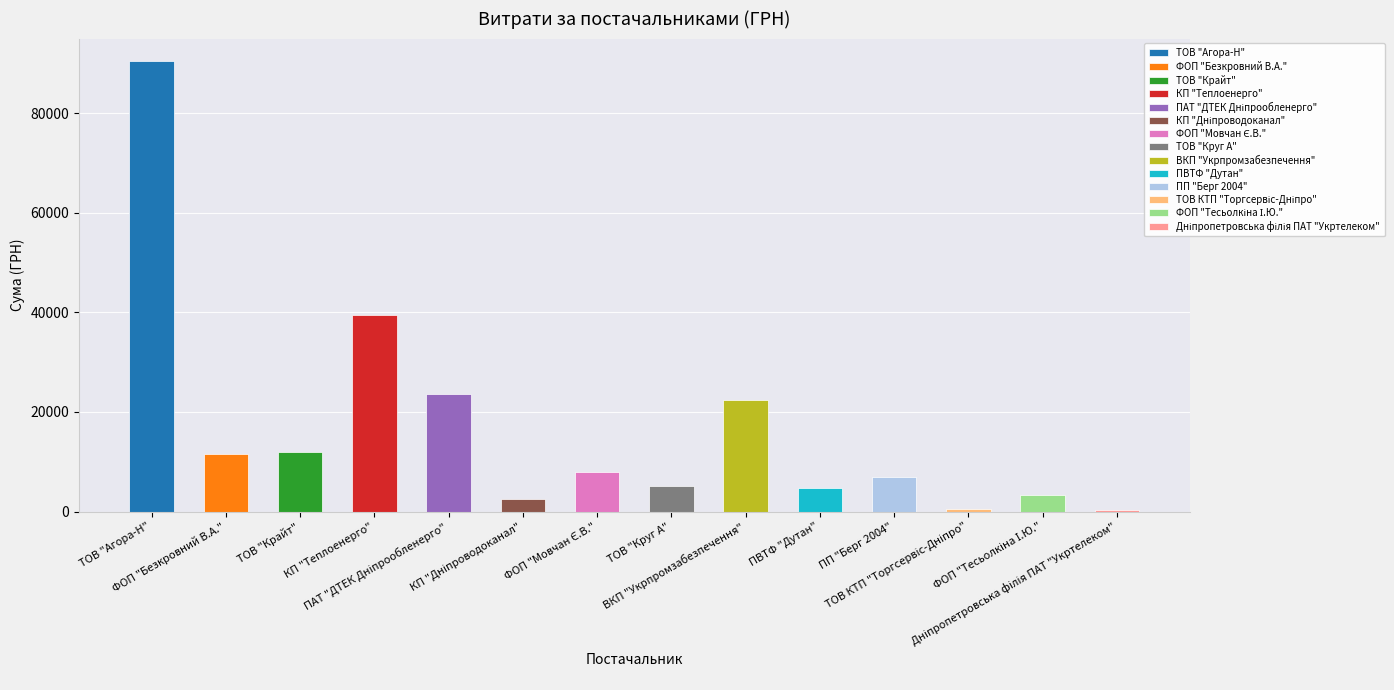

At which label does the data first exceed 7922?

ТОВ "Агора-Н"